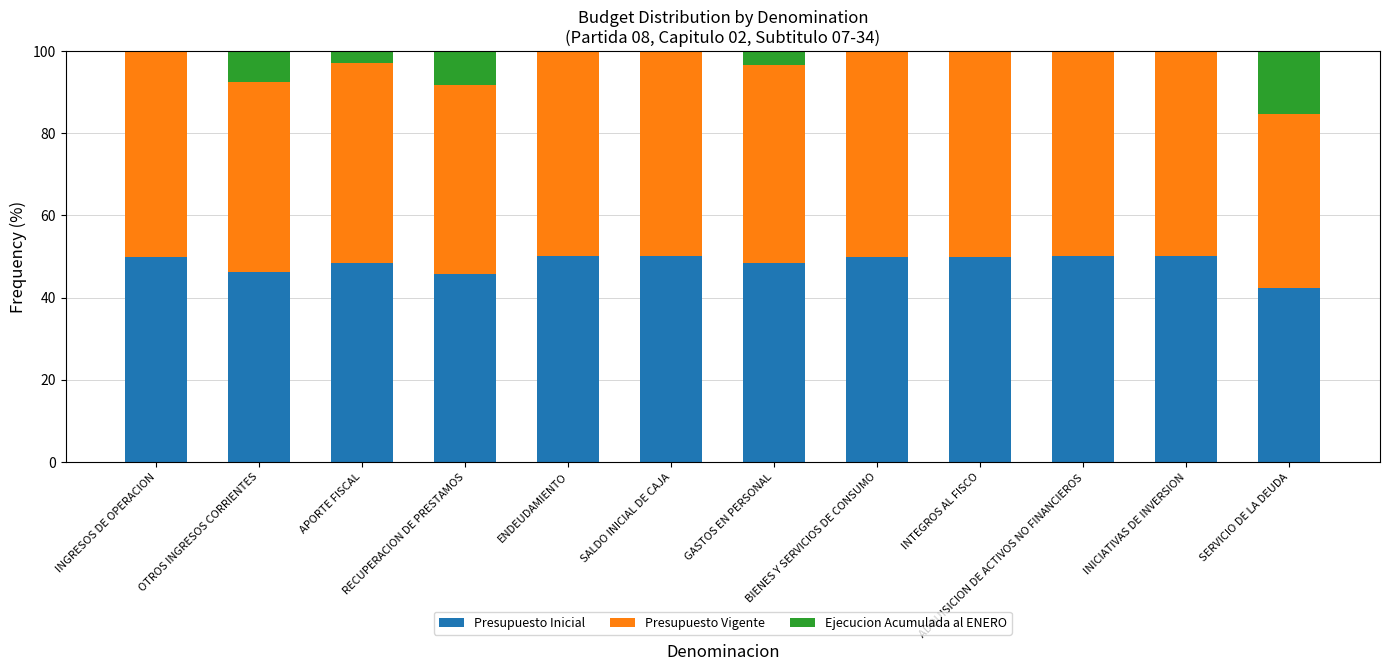

Are the bars grouped side by side (vs. stacked)?

No